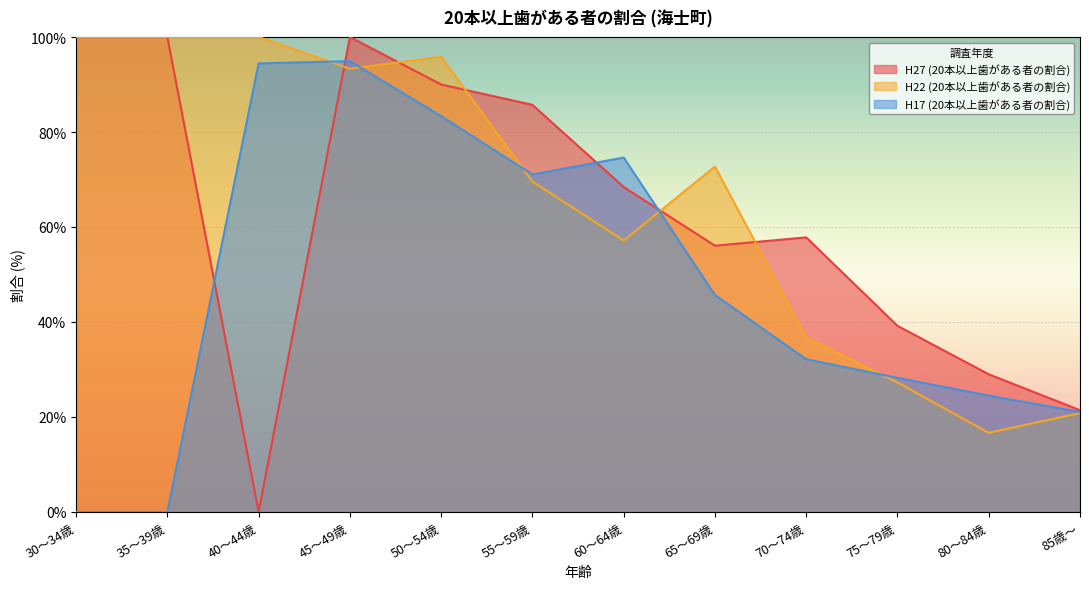

Rank the series at 70～74歳 from lowest to highest value.

H17 (20本以上歯がある者の割合), H22 (20本以上歯がある者の割合), H27 (20本以上歯がある者の割合)